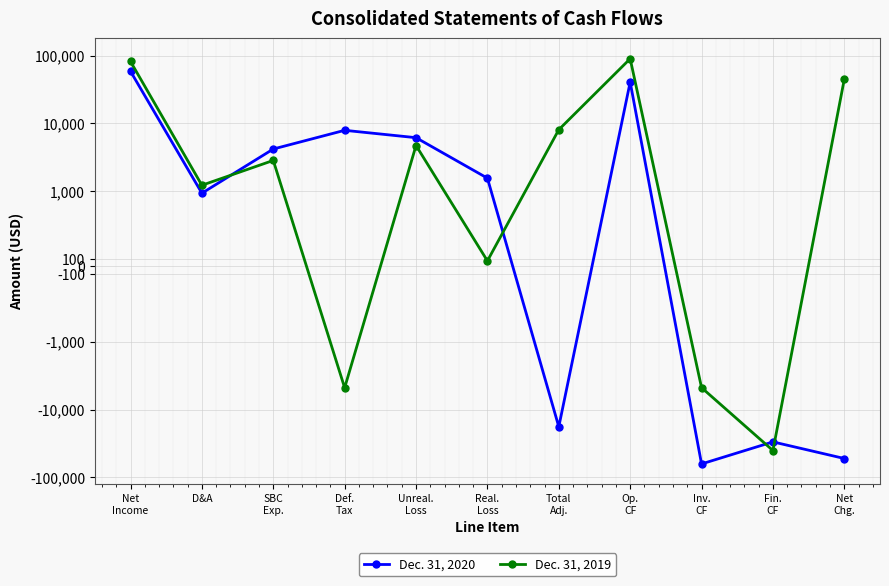

Does the chart display data point markers on the line(s)?

Yes